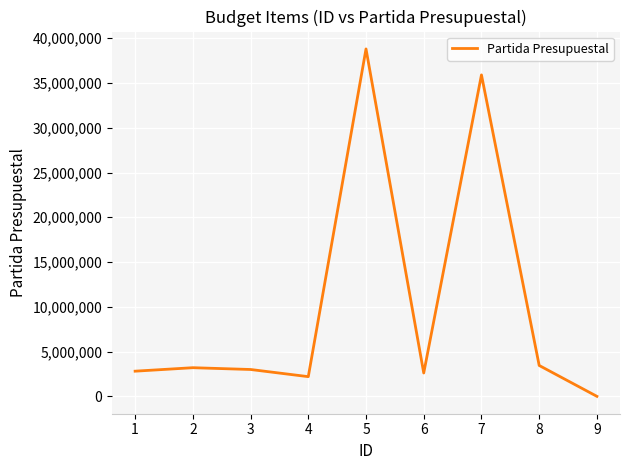

Where does the data first go above 3000000?

2